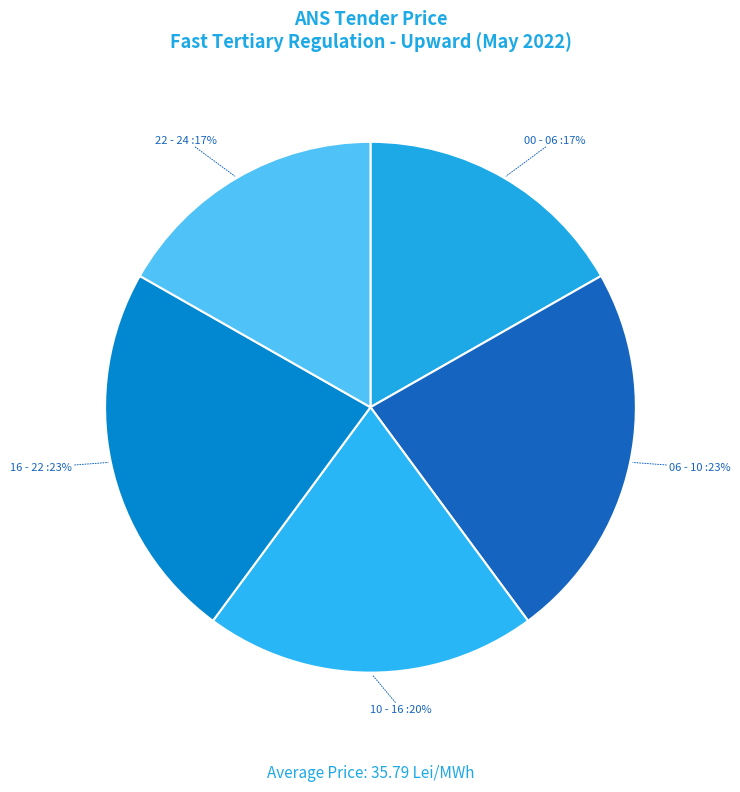

Is the sum of 22 - 24 and 06 - 10 greater than half?

No